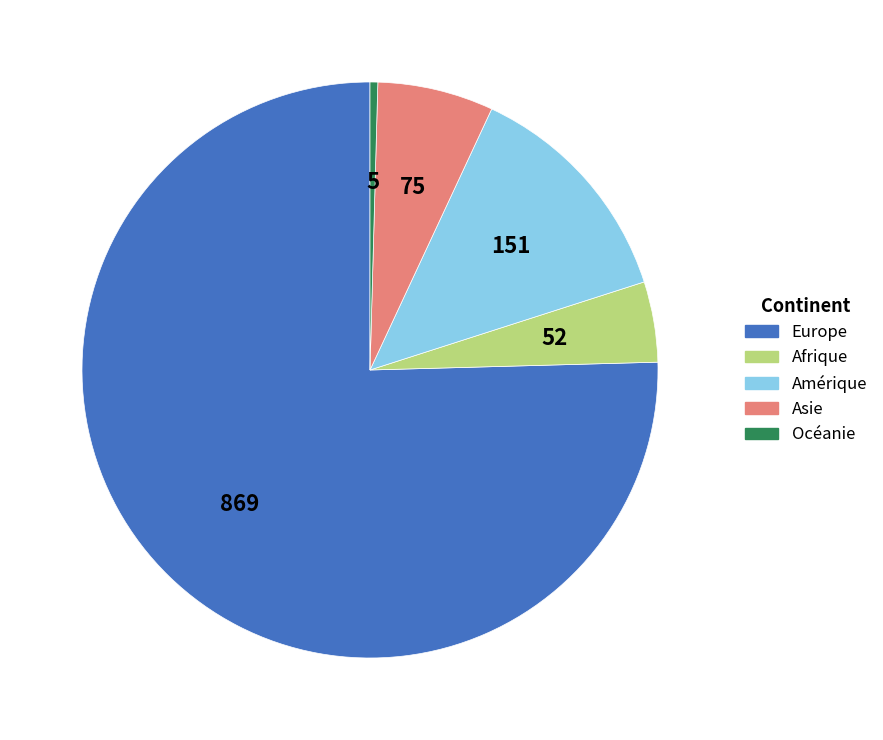

Is it true that Asie is 13% of the pie?

False